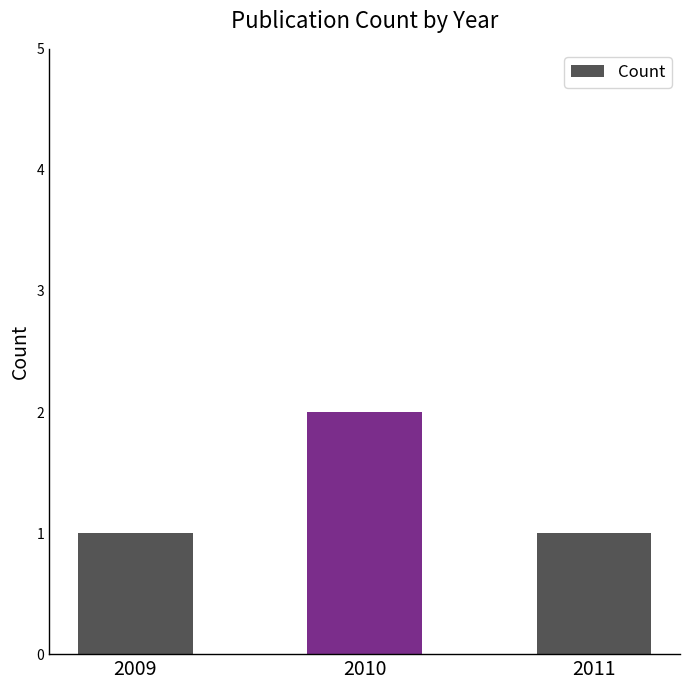

At which category does the chart reach its peak across all series?

2010